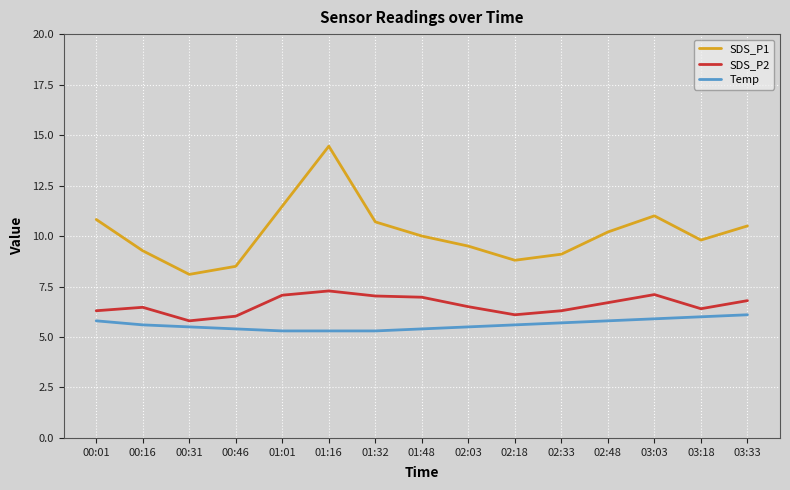

How many distinct data groups are displayed?

3